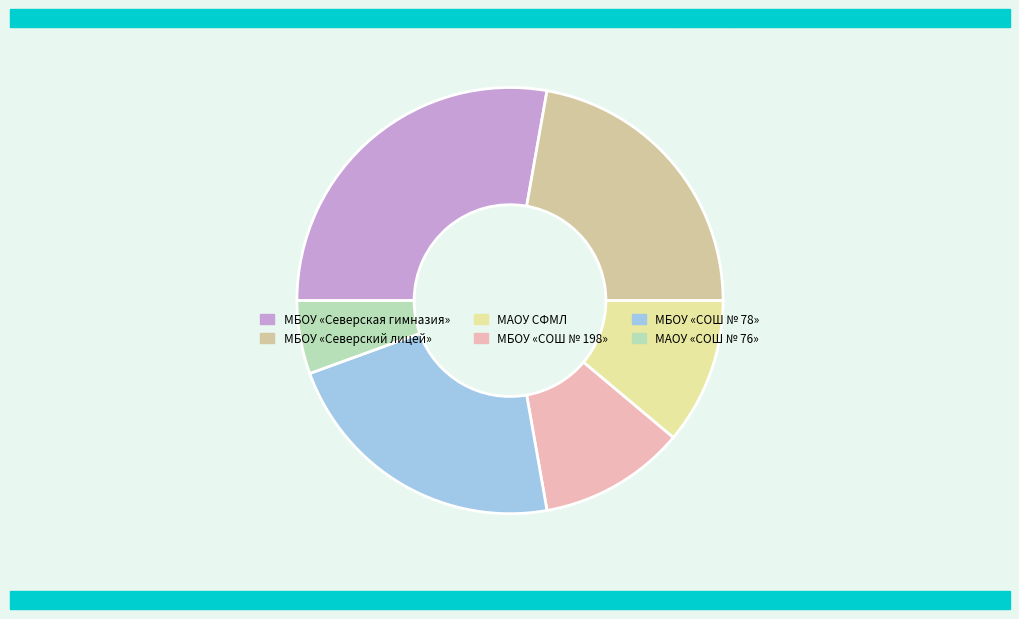

Does МБОУ «СОШ № 198» represent more than half of the total?

No